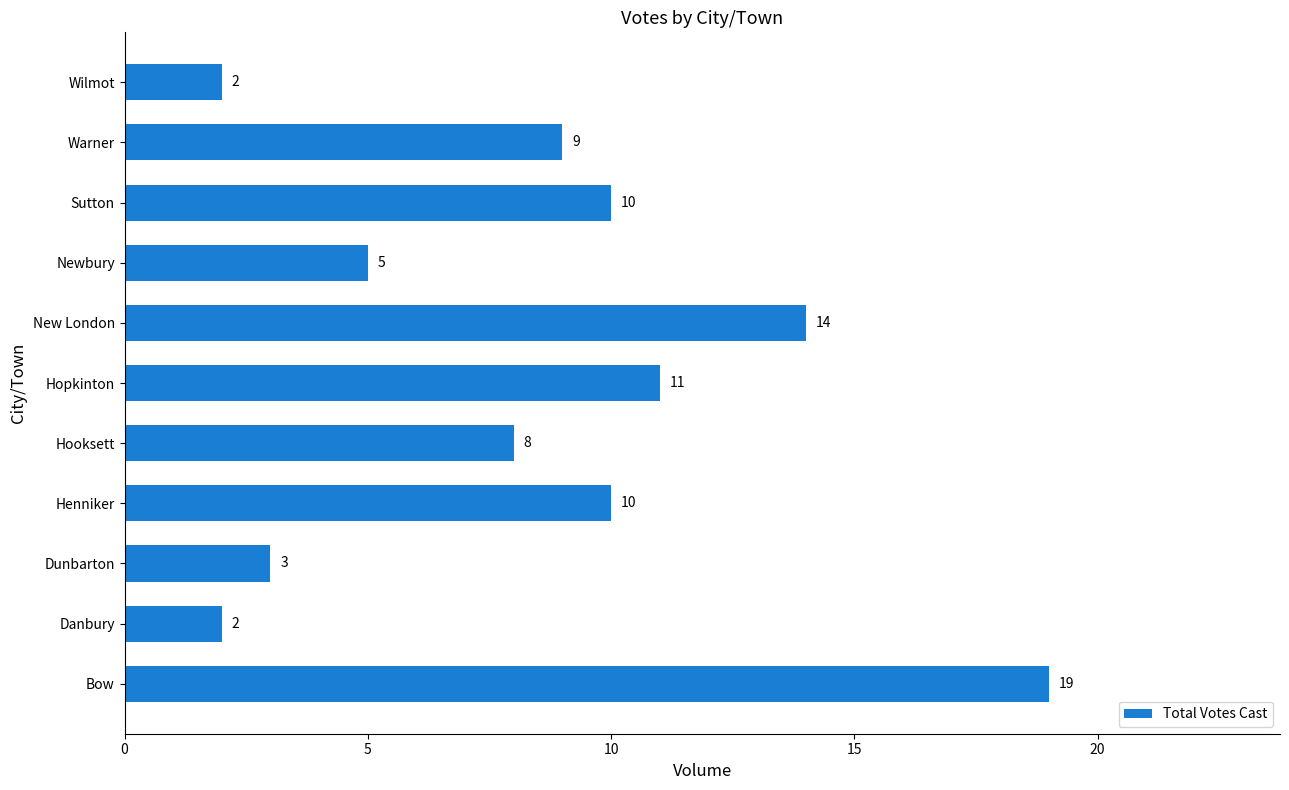

How many values are below 9?

5